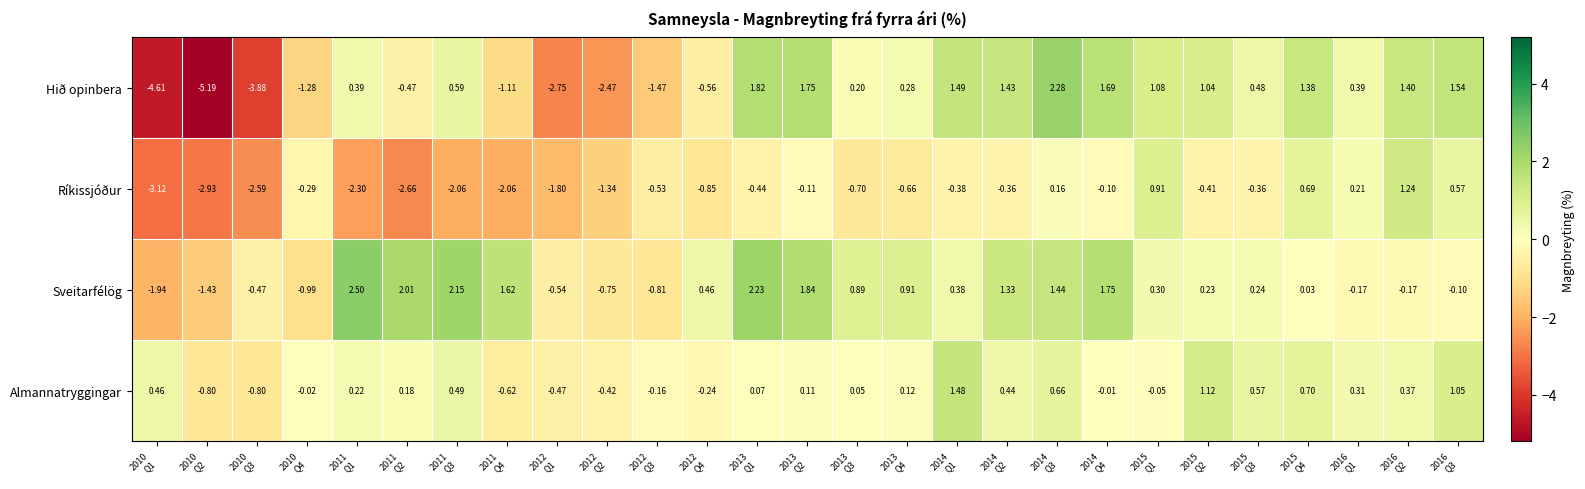

Which series changed the most between 2011
Q2 and 2016
Q1?

Ríkissjóður